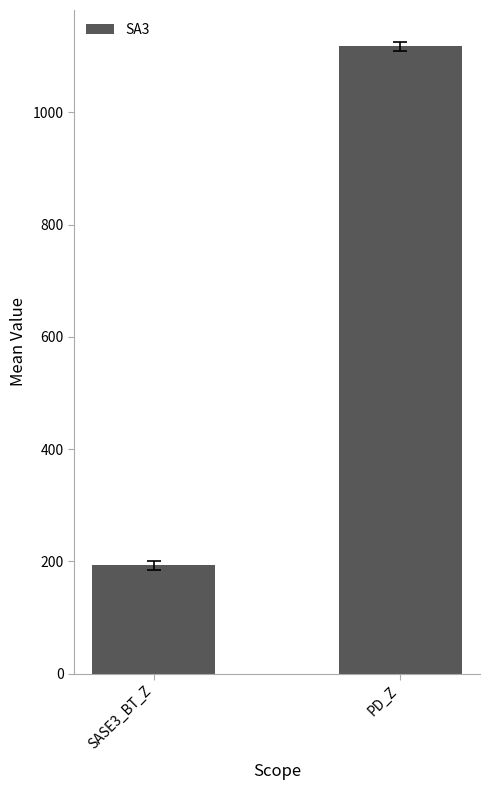

What is the minimum value shown in the chart?

193.0